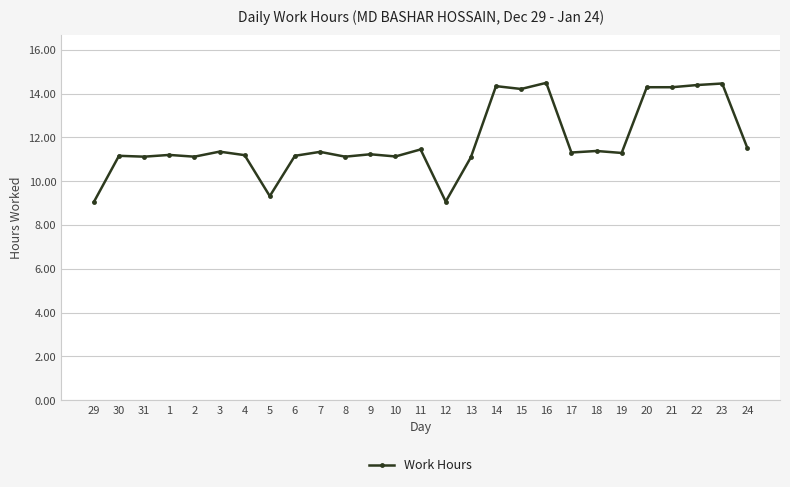

What is the sum of all values?

319.1